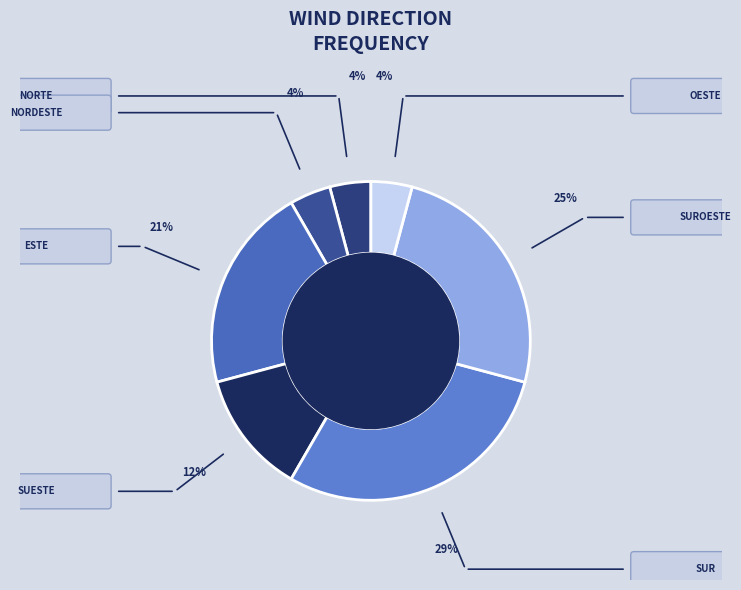

Count the number of slices in the pie.

7